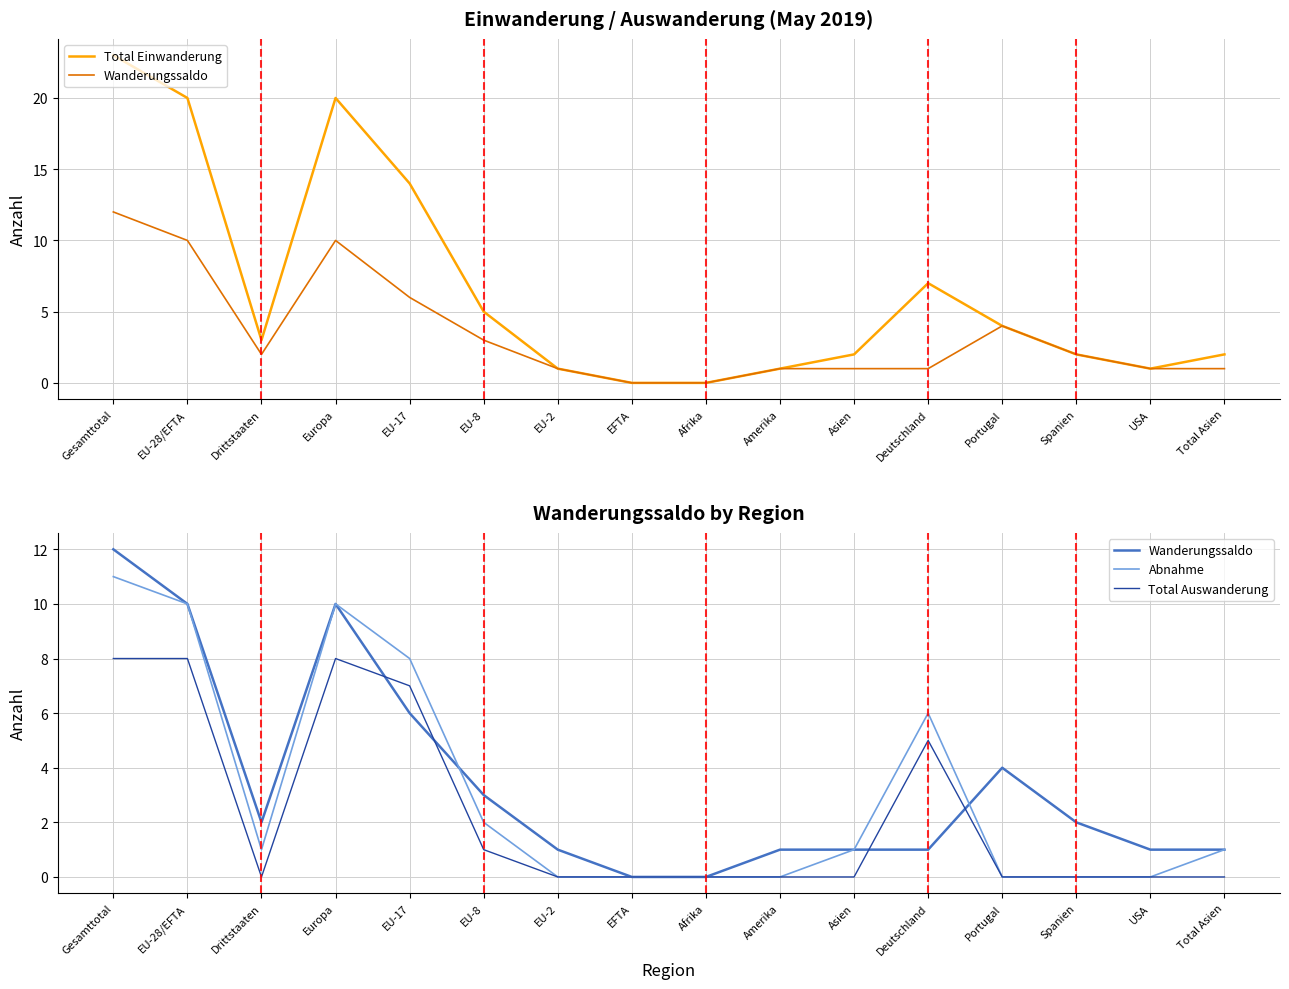

Reading left to right, list all the values displayed in this chart.

Total Einwanderung: Gesamttotal=23	EU-28/EFTA=20	Drittstaaten=3	Europa=20	EU-17=14	EU-8=5	EU-2=1	EFTA=0	Afrika=0	Amerika=1	Asien=2	Deutschland=7	Portugal=4	Spanien=2	USA=1	Total Asien=2
Wanderungssaldo: Gesamttotal=12	EU-28/EFTA=10	Drittstaaten=2	Europa=10	EU-17=6	EU-8=3	EU-2=1	EFTA=0	Afrika=0	Amerika=1	Asien=1	Deutschland=1	Portugal=4	Spanien=2	USA=1	Total Asien=1
Abnahme: Gesamttotal=11	EU-28/EFTA=10	Drittstaaten=1	Europa=10	EU-17=8	EU-8=2	EU-2=0	EFTA=0	Afrika=0	Amerika=0	Asien=1	Deutschland=6	Portugal=0	Spanien=0	USA=0	Total Asien=1
Total Auswanderung: Gesamttotal=8	EU-28/EFTA=8	Drittstaaten=0	Europa=8	EU-17=7	EU-8=1	EU-2=0	EFTA=0	Afrika=0	Amerika=0	Asien=0	Deutschland=5	Portugal=0	Spanien=0	USA=0	Total Asien=0